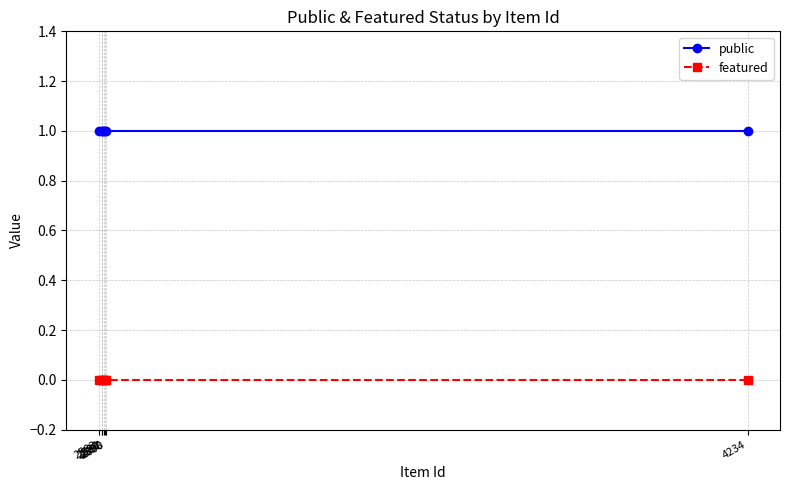

True or false: featured and public cross at least once.

False